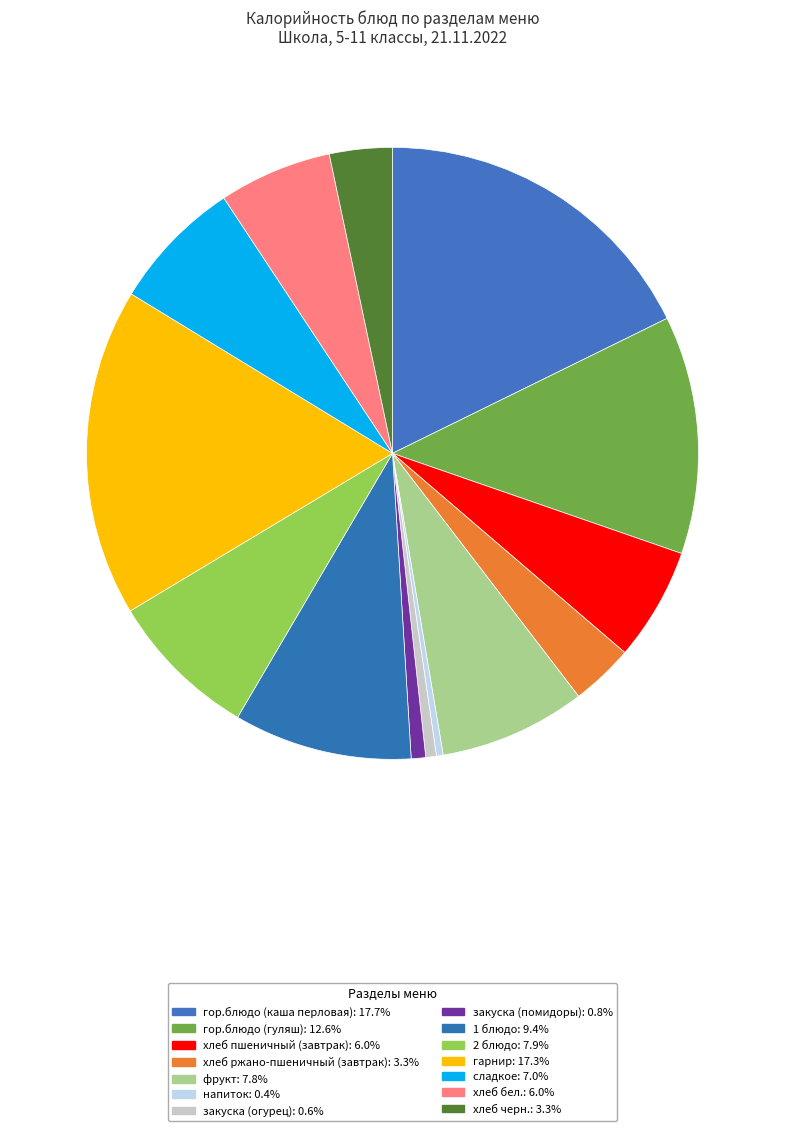

To the nearest percent, what is the difference between the largest and smallest slice percentages?

17%